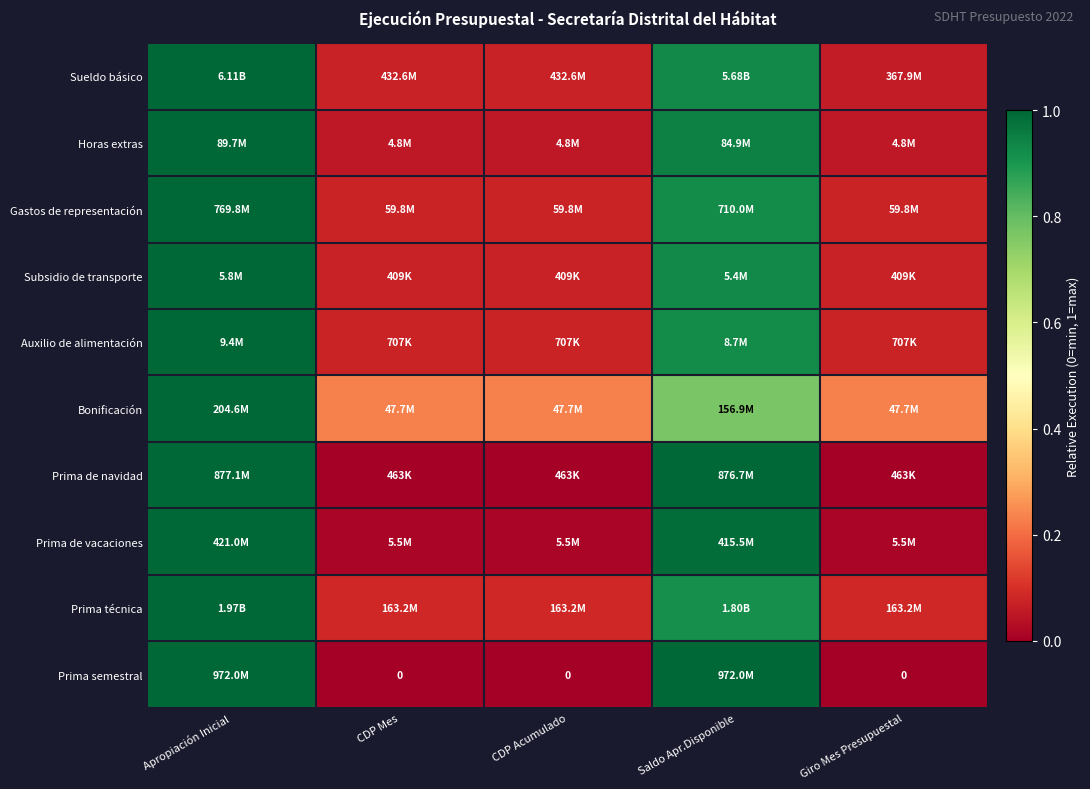

At how many categories does at least one series exceed 0?

5